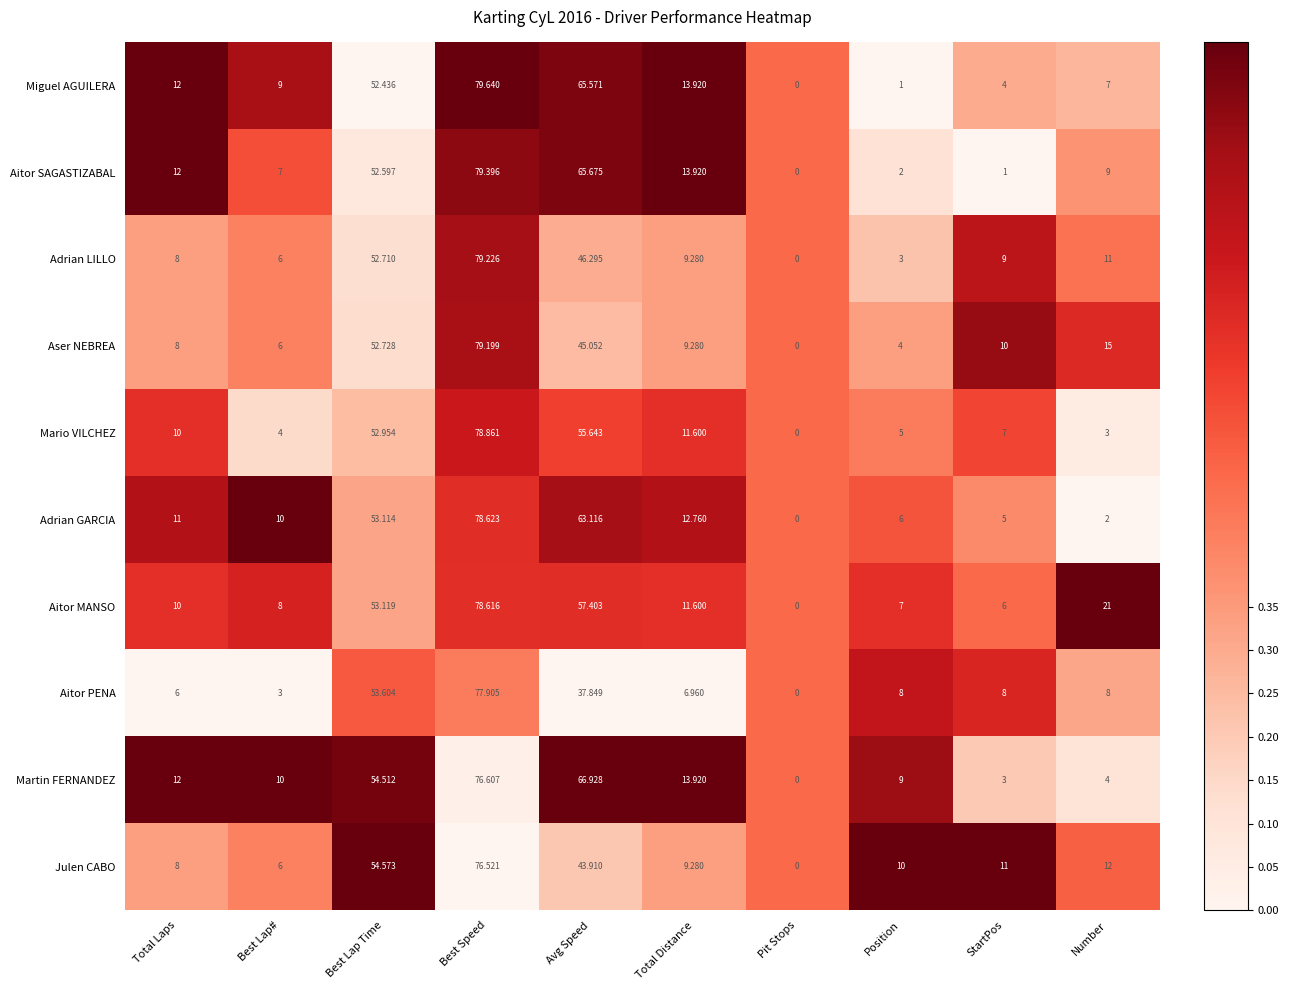

Which category has the highest value in the Aitor SAGASTIZABAL series?

Best Speed